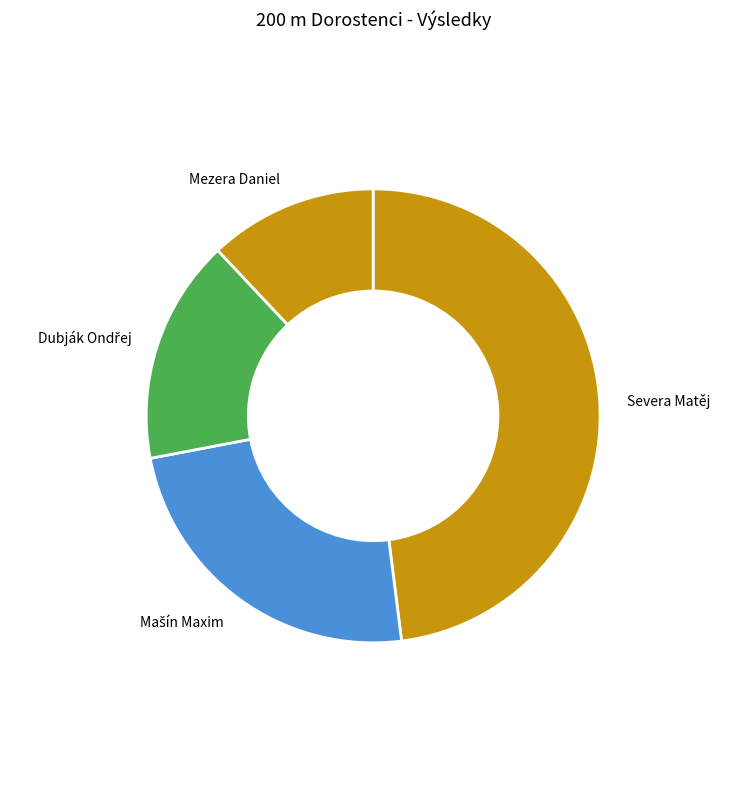

Is it true that Severa Matěj is 48% of the pie?

True